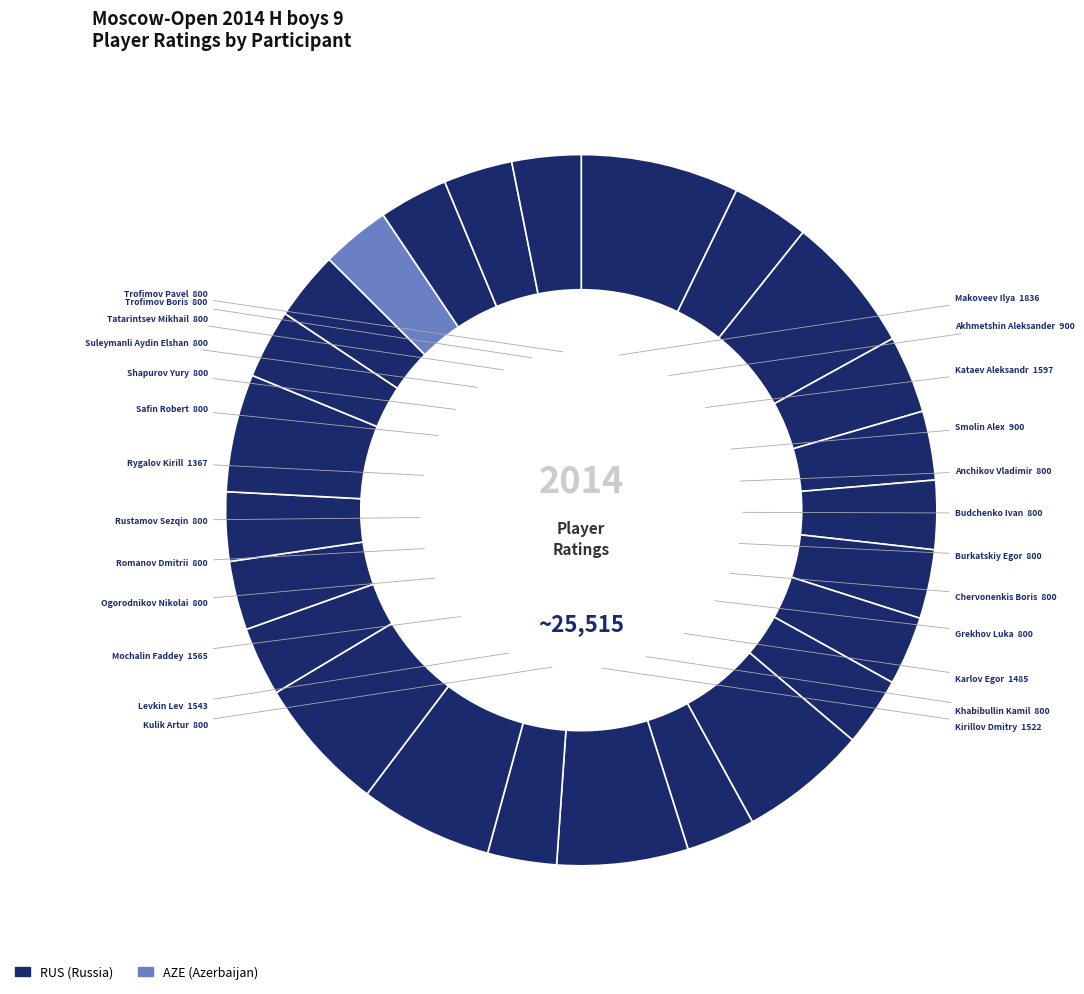

Count the number of slices in the pie.

25